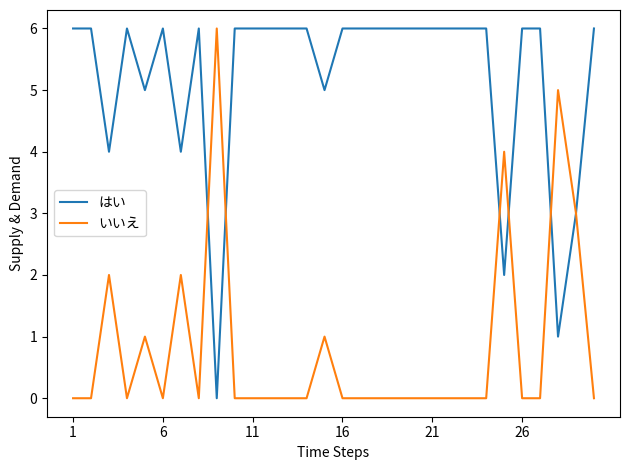

What is the greatest value displayed?

6